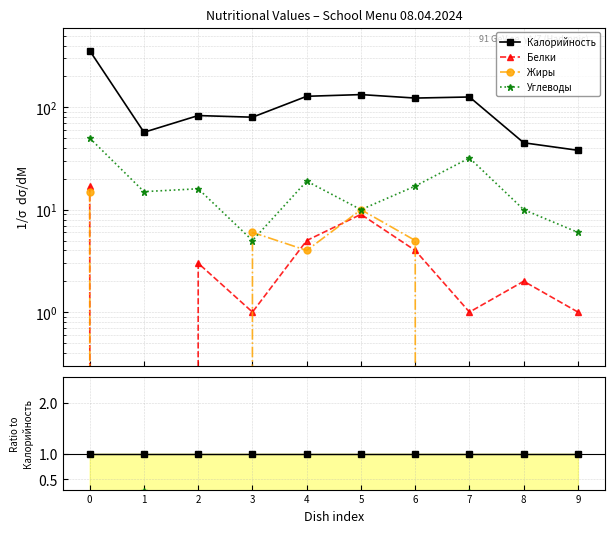

Which series has the largest total across all categories?

Калорийность